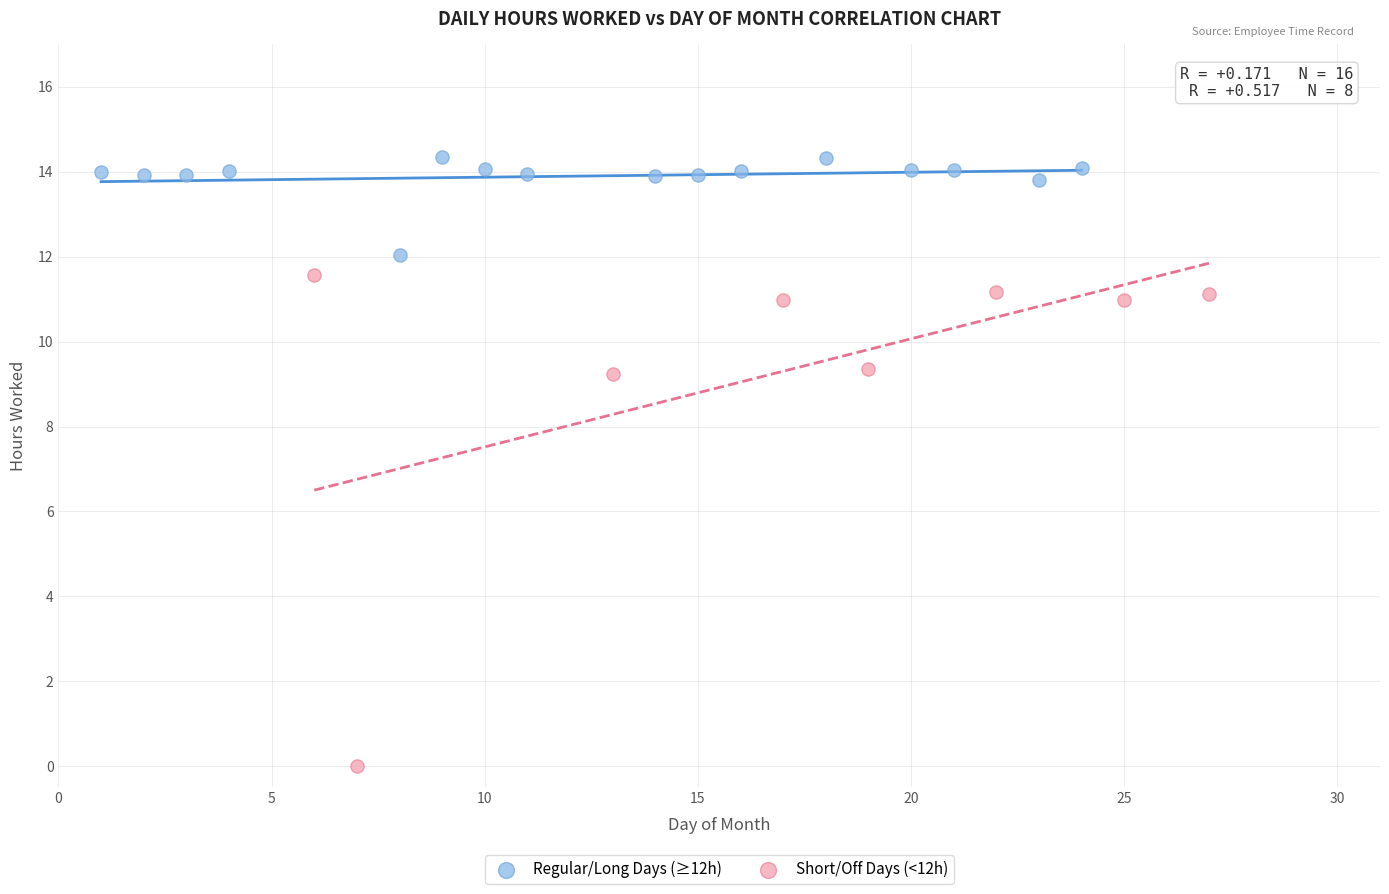

Which series contains the lowest Y value?

Short/Off Days (<12h)